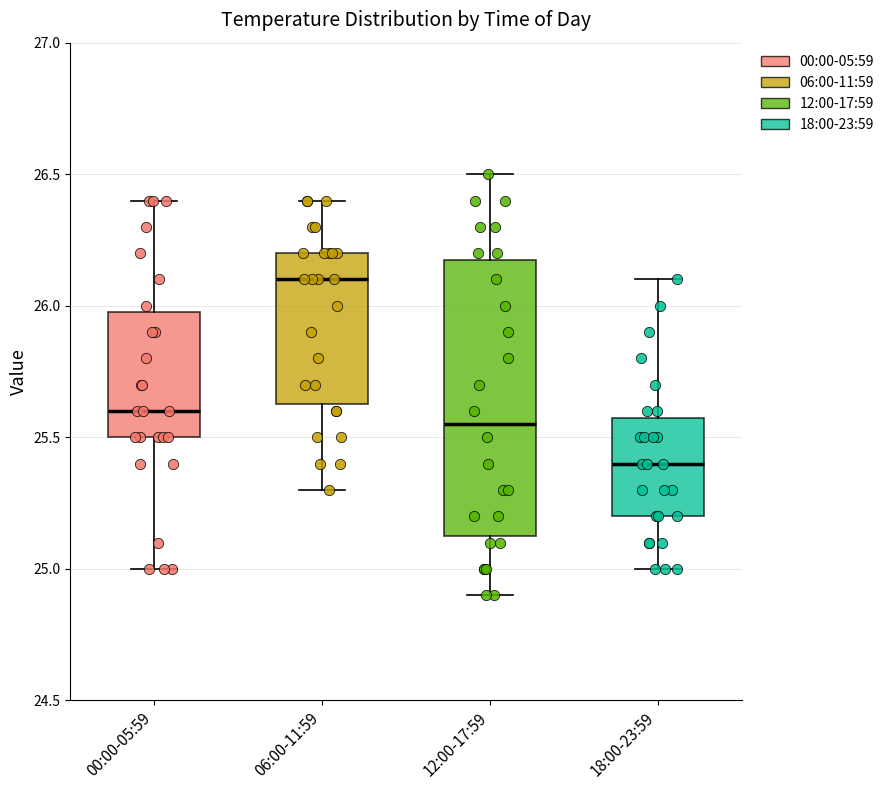

Which box is the tallest, from its lower edge to its upper edge?

12:00-17:59